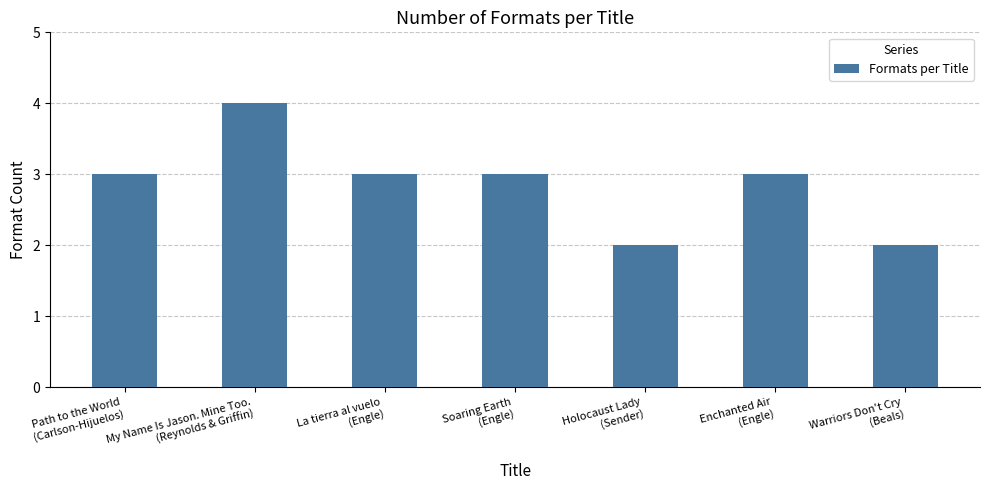

What is the average value?

3